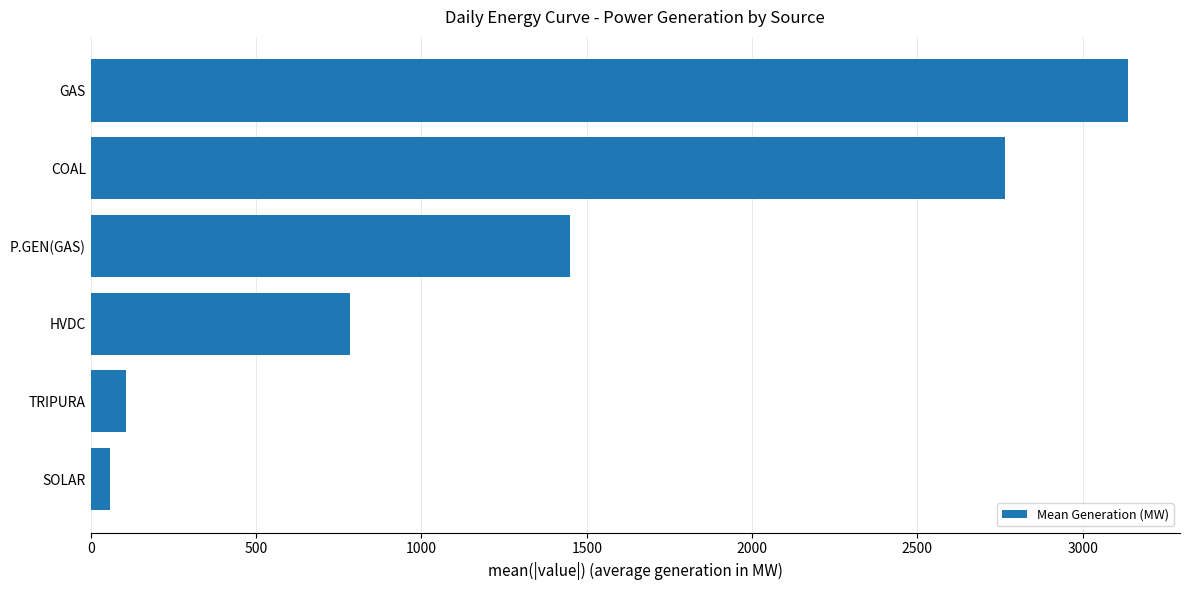

What is the sum of all values?

8303.4